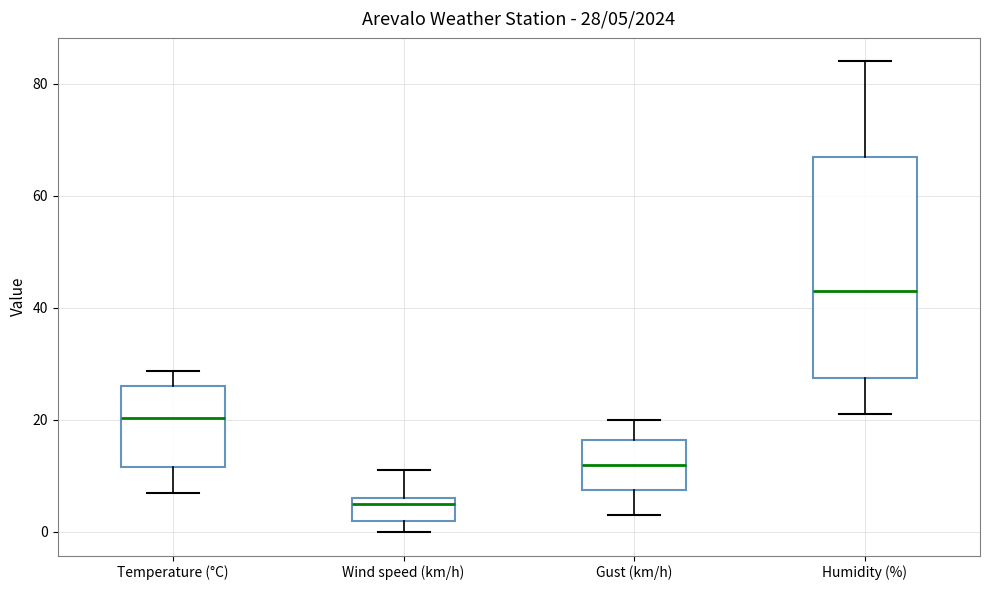

Which box is the tallest, from its lower edge to its upper edge?

Humidity (%)